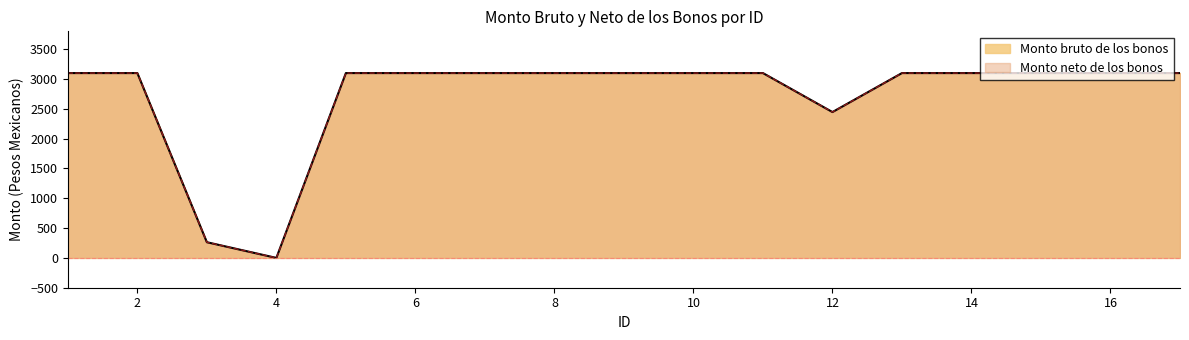

What are all the series names shown in the legend?

Monto bruto de los bonos, Monto neto de los bonos